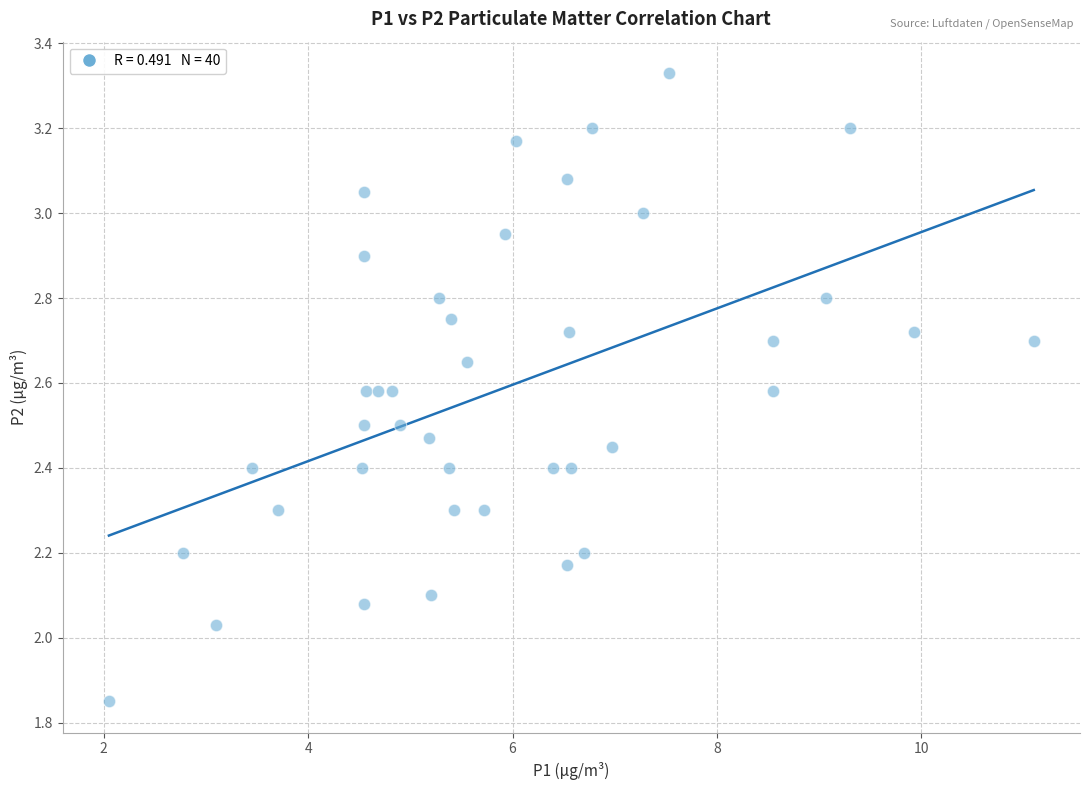

What is the range of Y values (max minus min)?

1.5